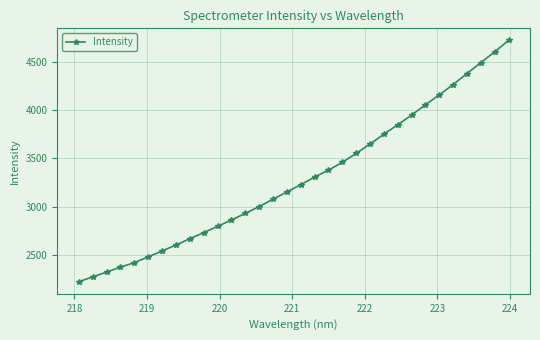

What is the greatest value displayed?

4719.5